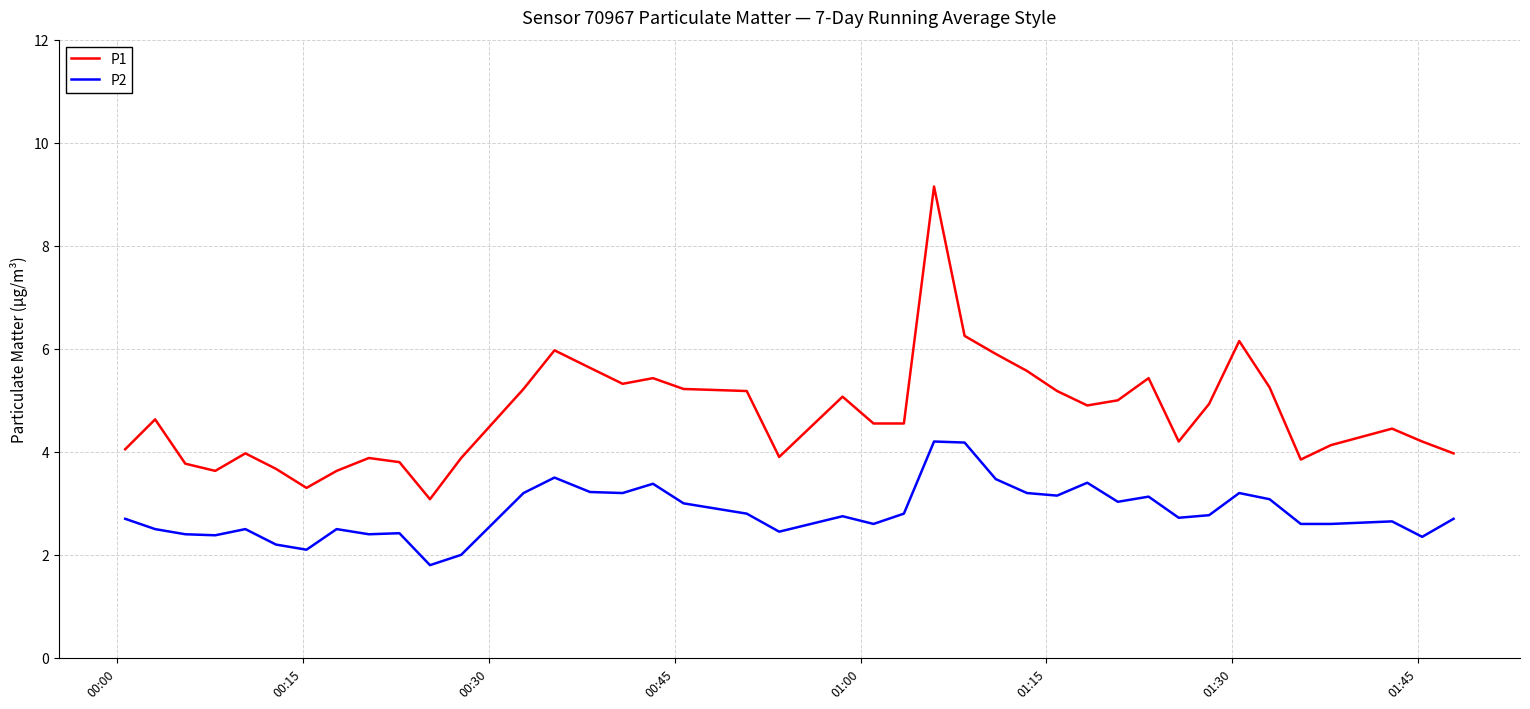

What is the difference between the maximum and minimum values in the P2 series?

2.4